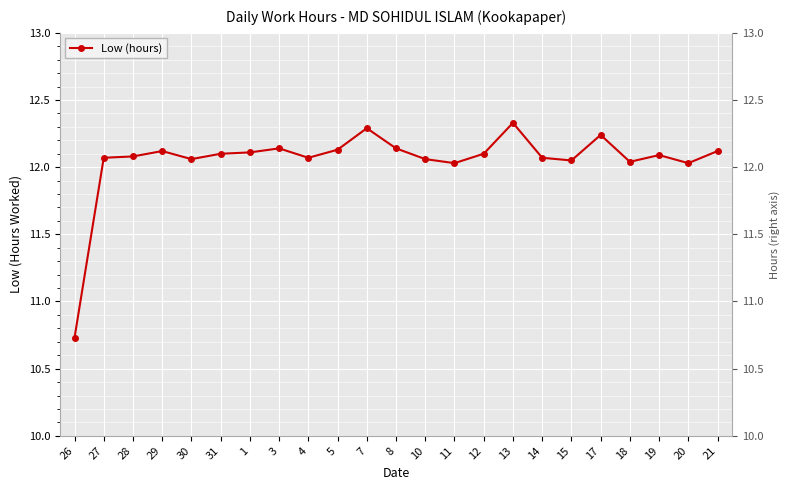

How many interior local valleys (lower than both neighbors) does the data have?

6